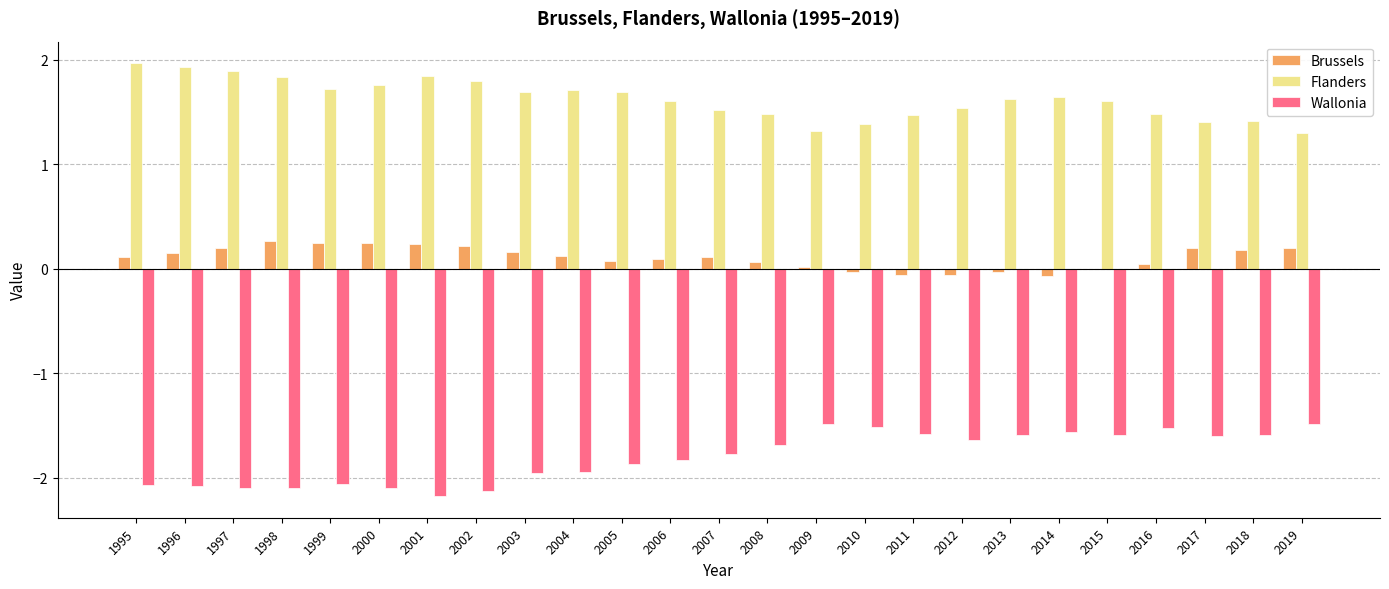

What is the average value of the Flanders series?

1.6